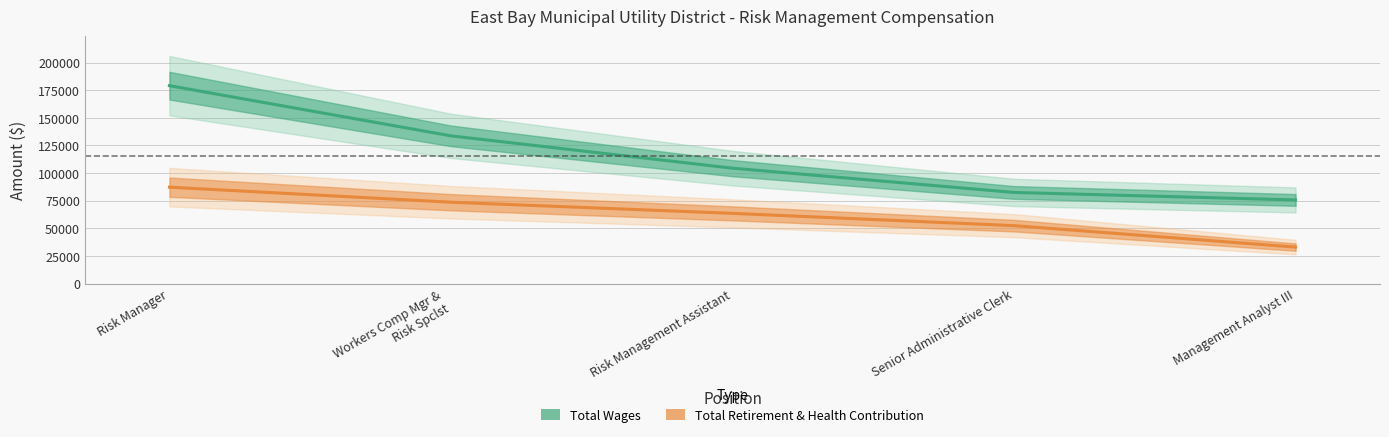

Rank the series by their maximum value, from lowest to highest.

Total Retirement & Health Contribution, Total Wages